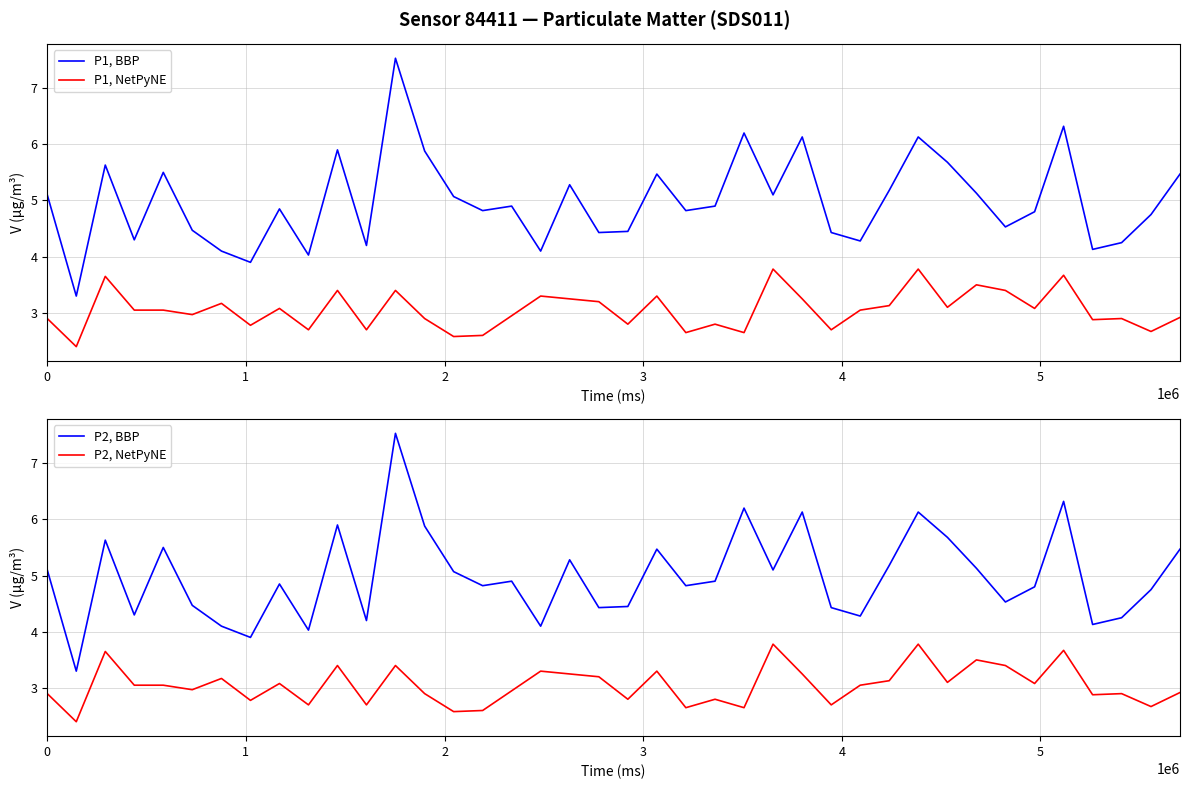

What is the minimum value for P1, BBP?

3.3